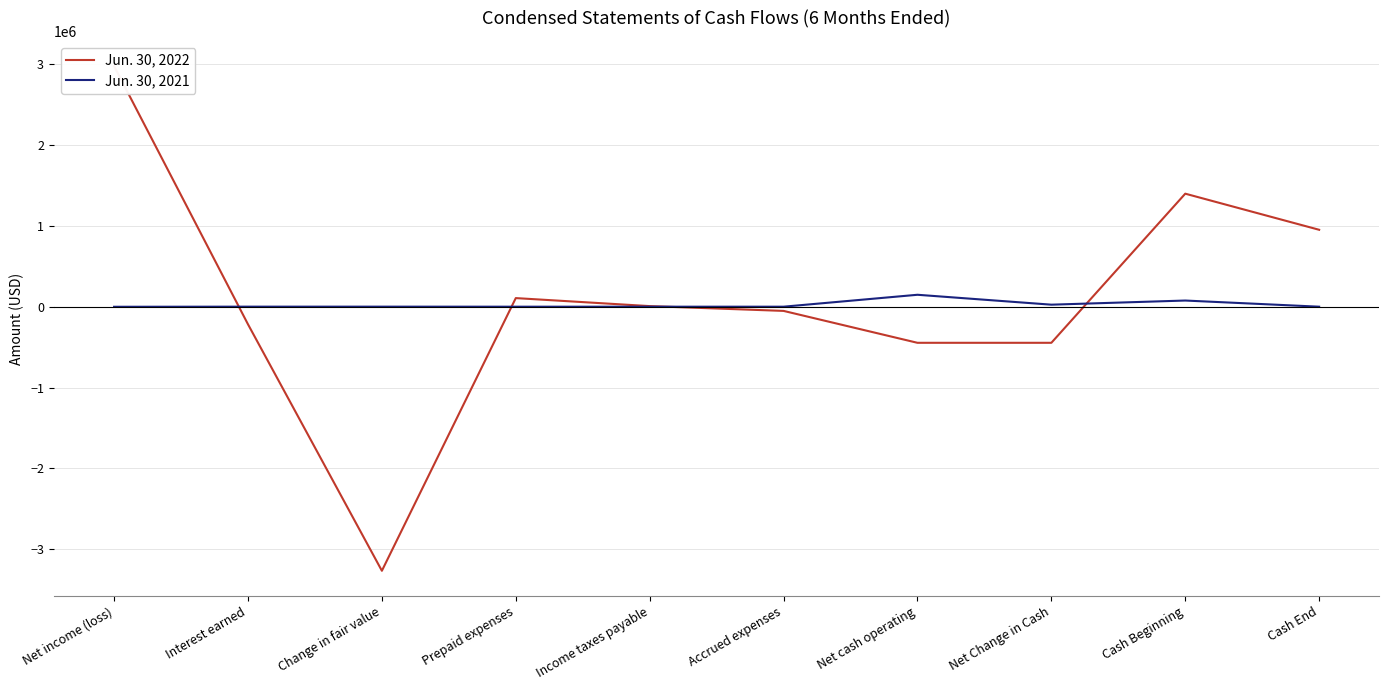

What value does the Jun. 30, 2021 series have at Cash Beginning?

76181